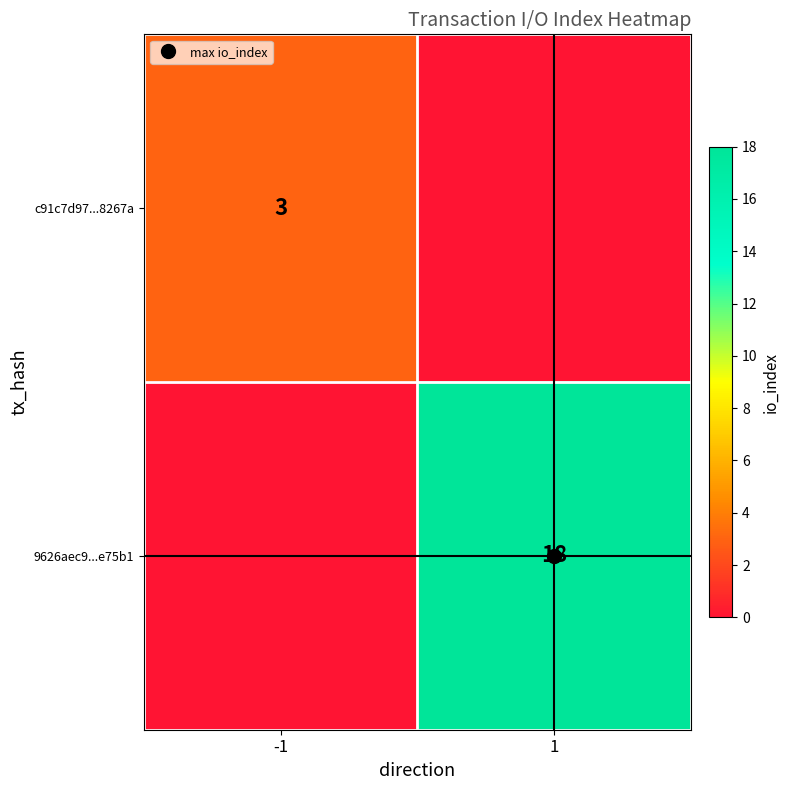

What is the sum of all 9626aec9...e75b1 values?

18